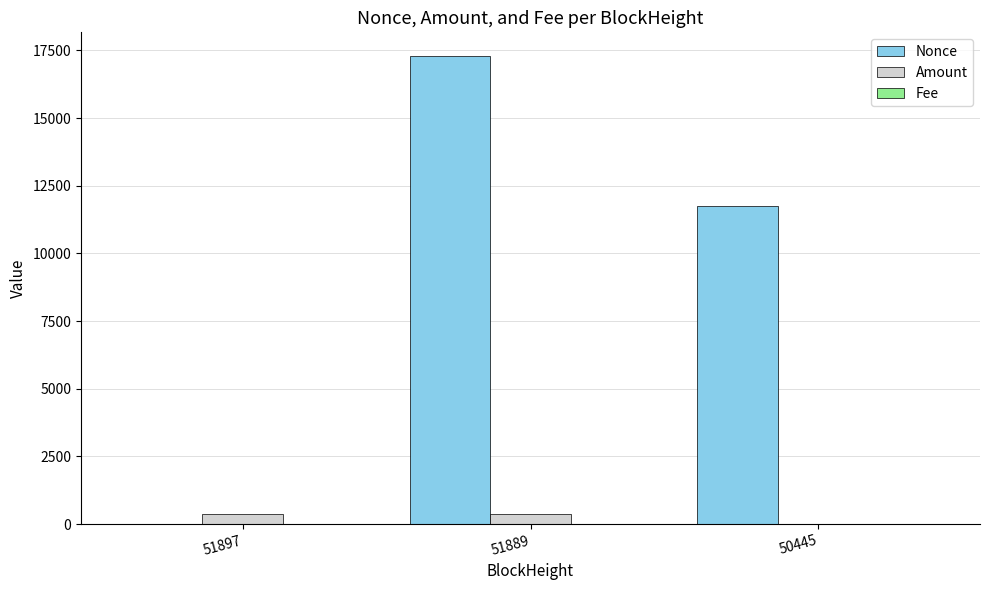

Which series changed the most between 51897 and 51889?

Nonce